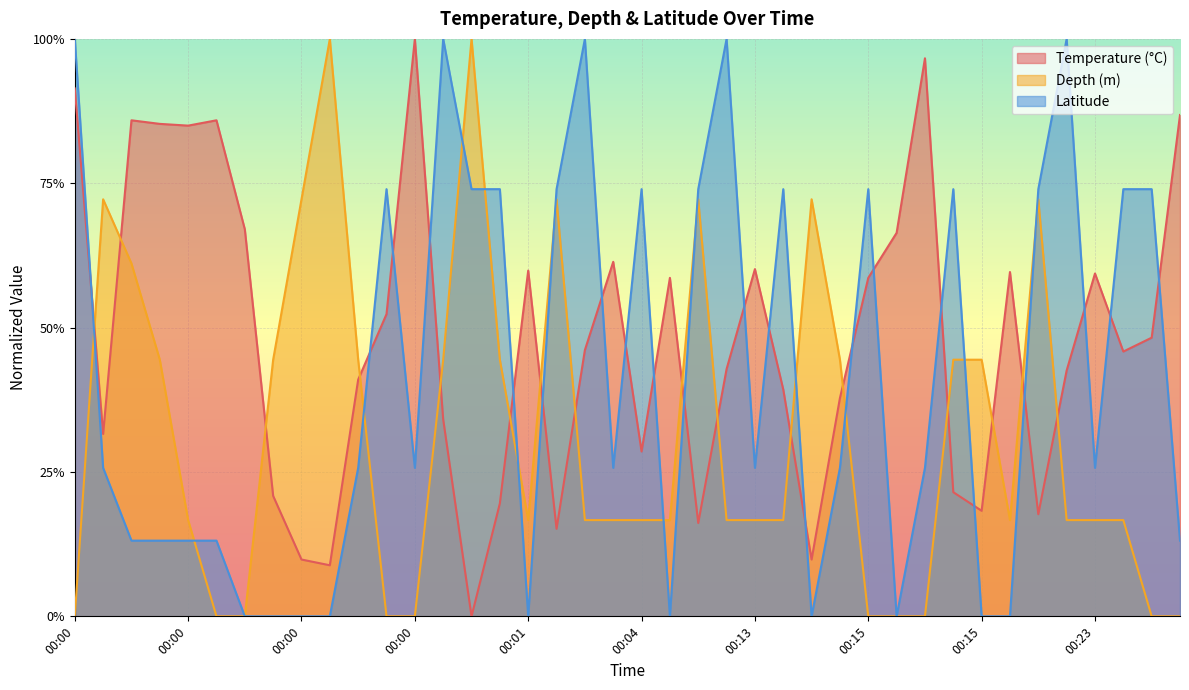

At which category is the sum across all series the highest?

00:00